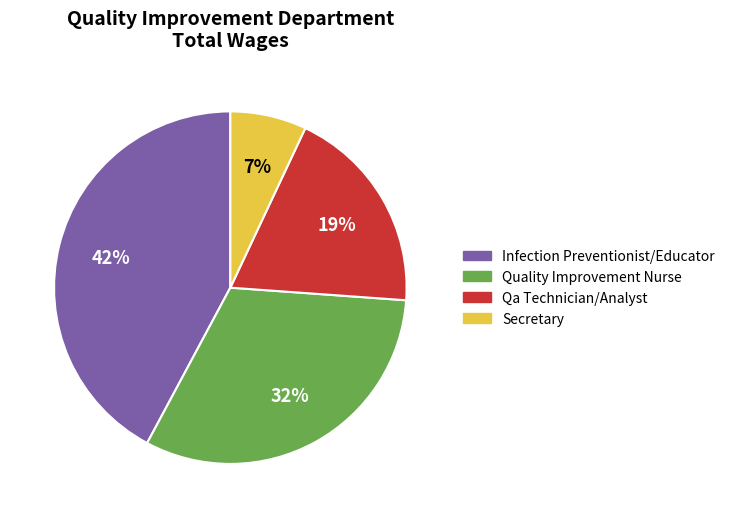

How many slices are in this pie chart?

4